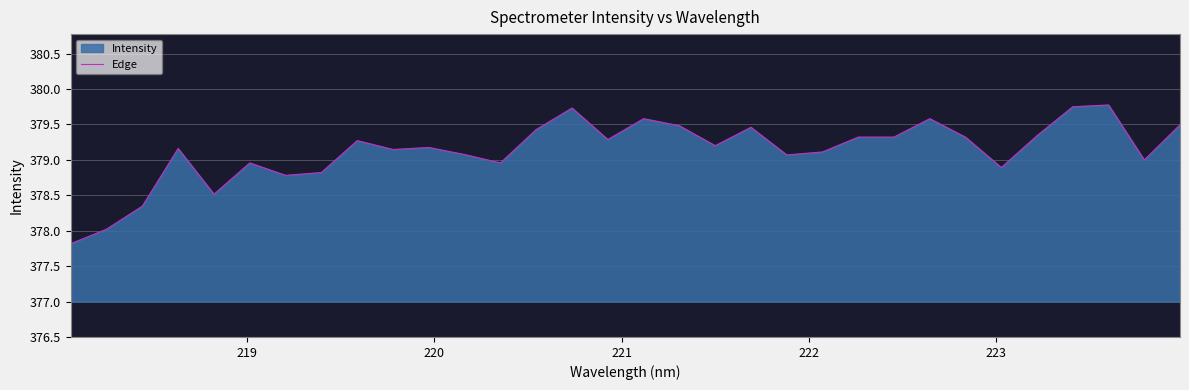

How many lines are shown in the chart?

1